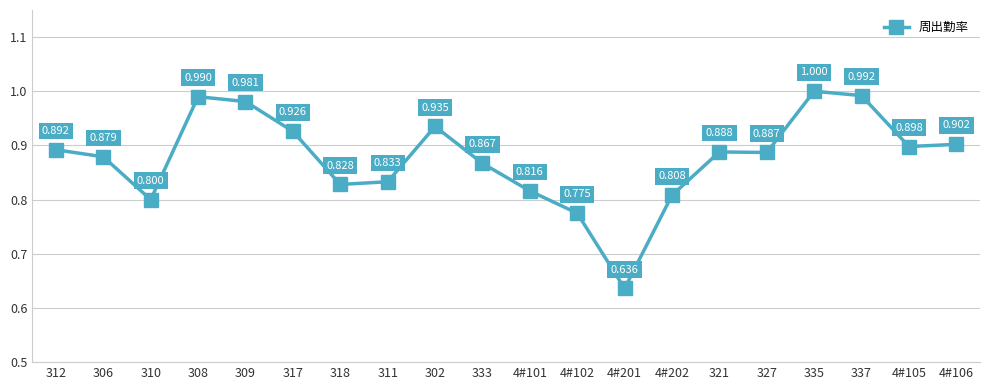

List the labels in order of value, smallest first.

4#201, 4#102, 310, 4#202, 4#101, 318, 311, 333, 306, 327, 321, 312, 4#105, 4#106, 317, 302, 309, 308, 337, 335